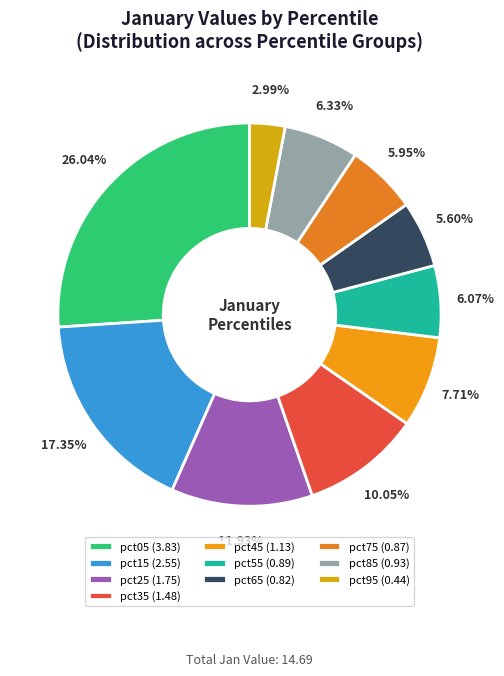

Is pct45 the majority of the pie?

No